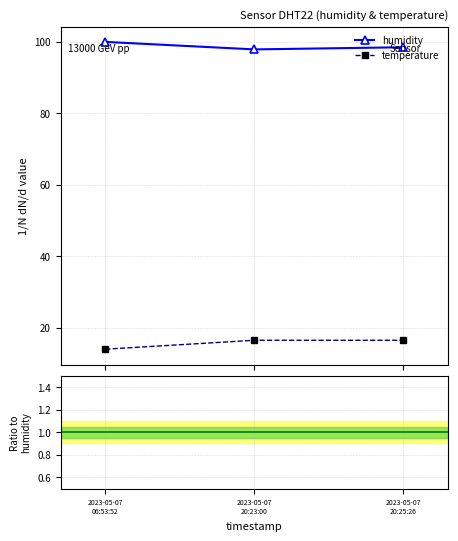

What is the value of the temperature point at the 2nd from the left?

16.5